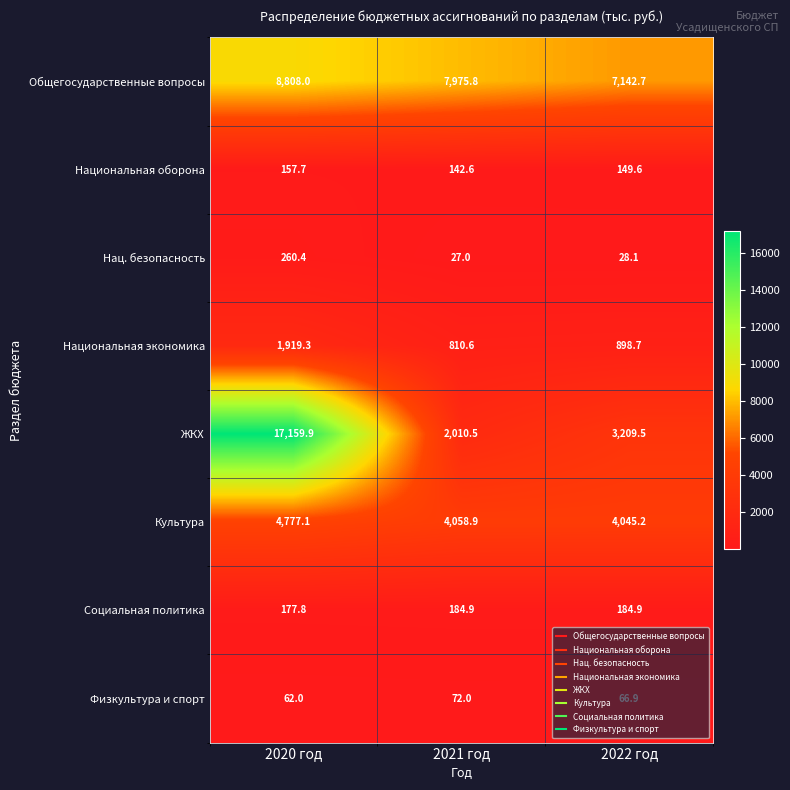

List the series in order of their peak value, lowest first.

Физкультура и спорт, Национальная оборона, Социальная политика, Нац. безопасность, Национальная экономика, Культура, Общегосударственные вопросы, ЖКХ